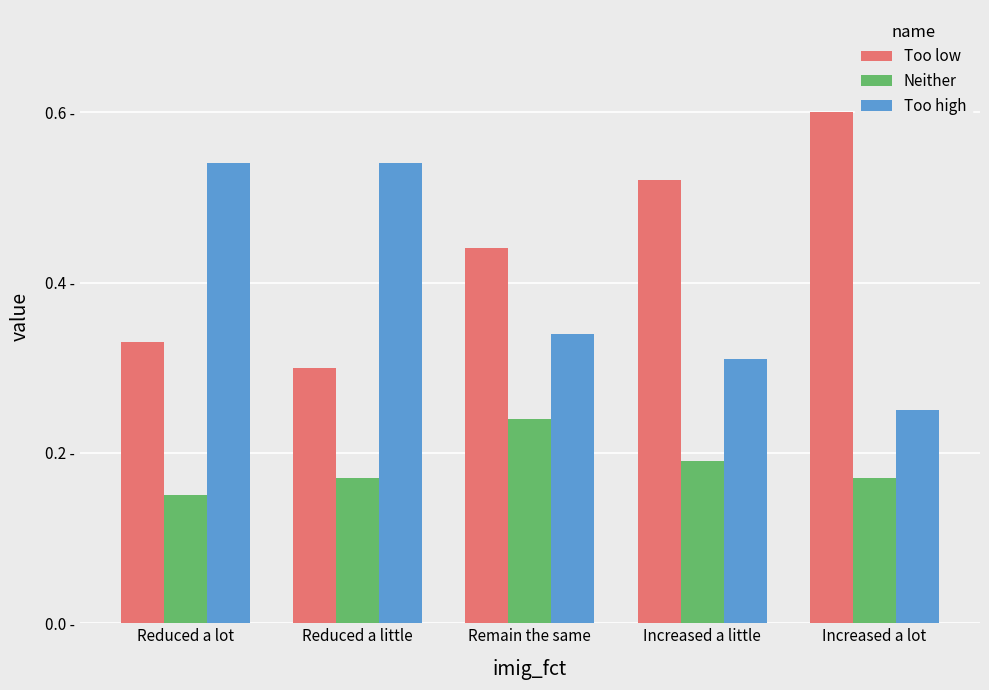

Rank the series at Reduced a little from highest to lowest value.

Too high, Too low, Neither